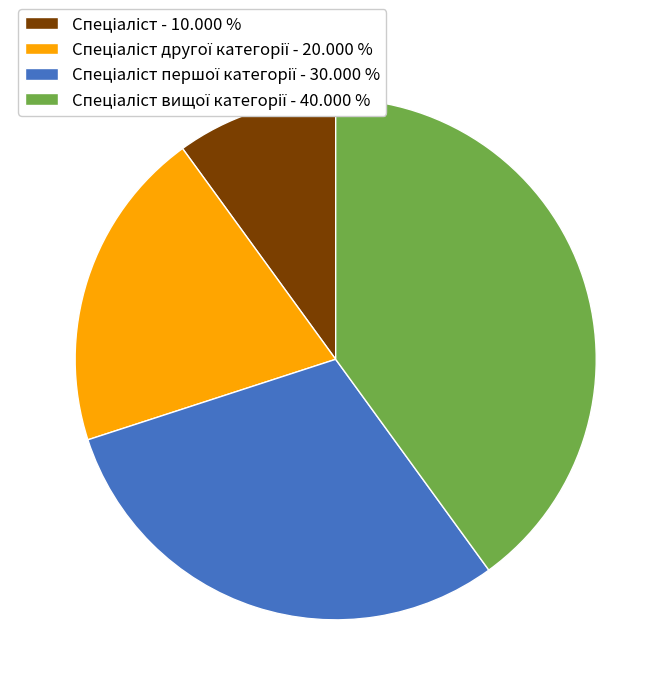

Does any single category account for the majority?

No